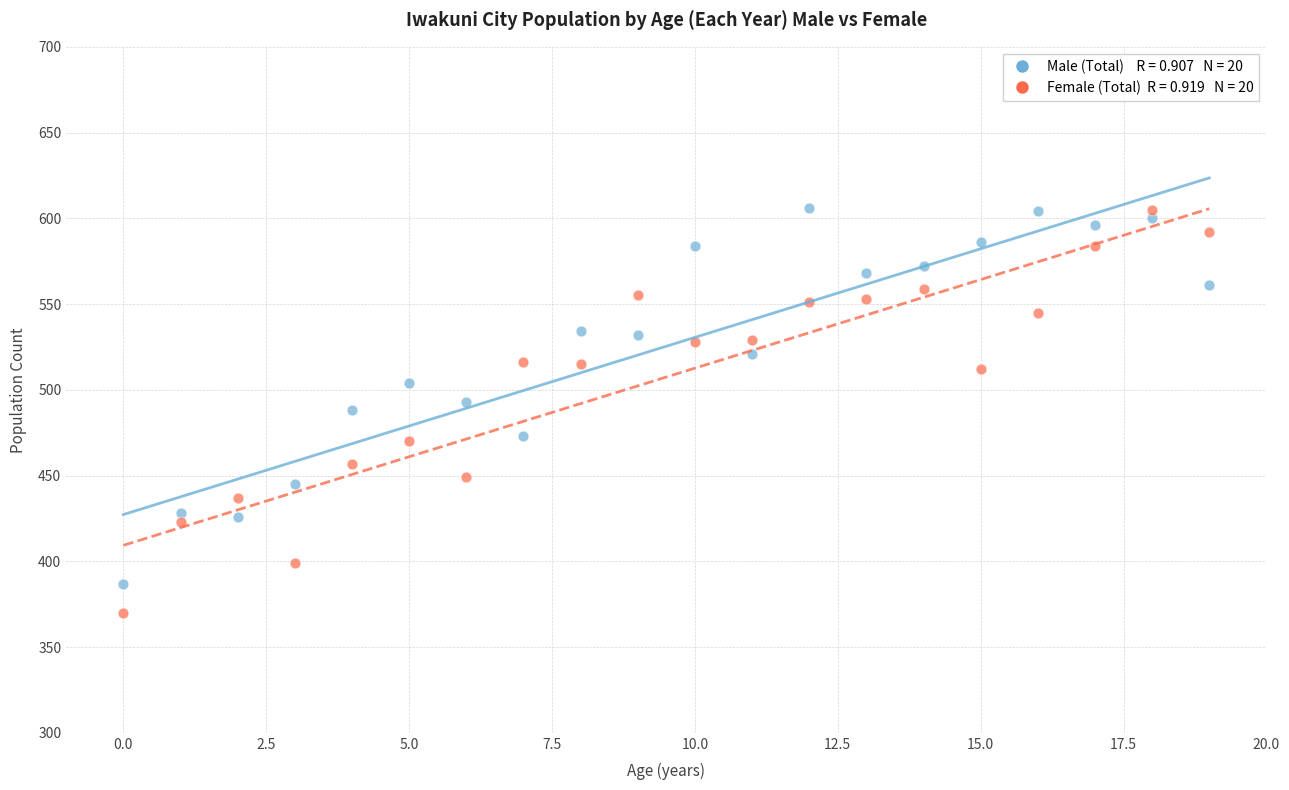

Across all data points, what is the range of Y values (max minus min)?

236